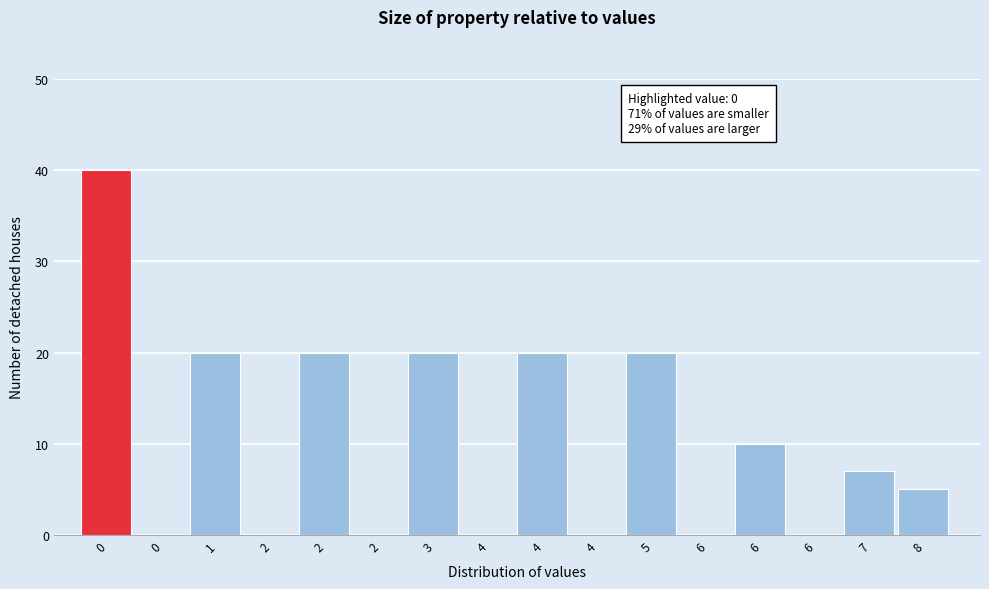

Are the bars horizontal?

No